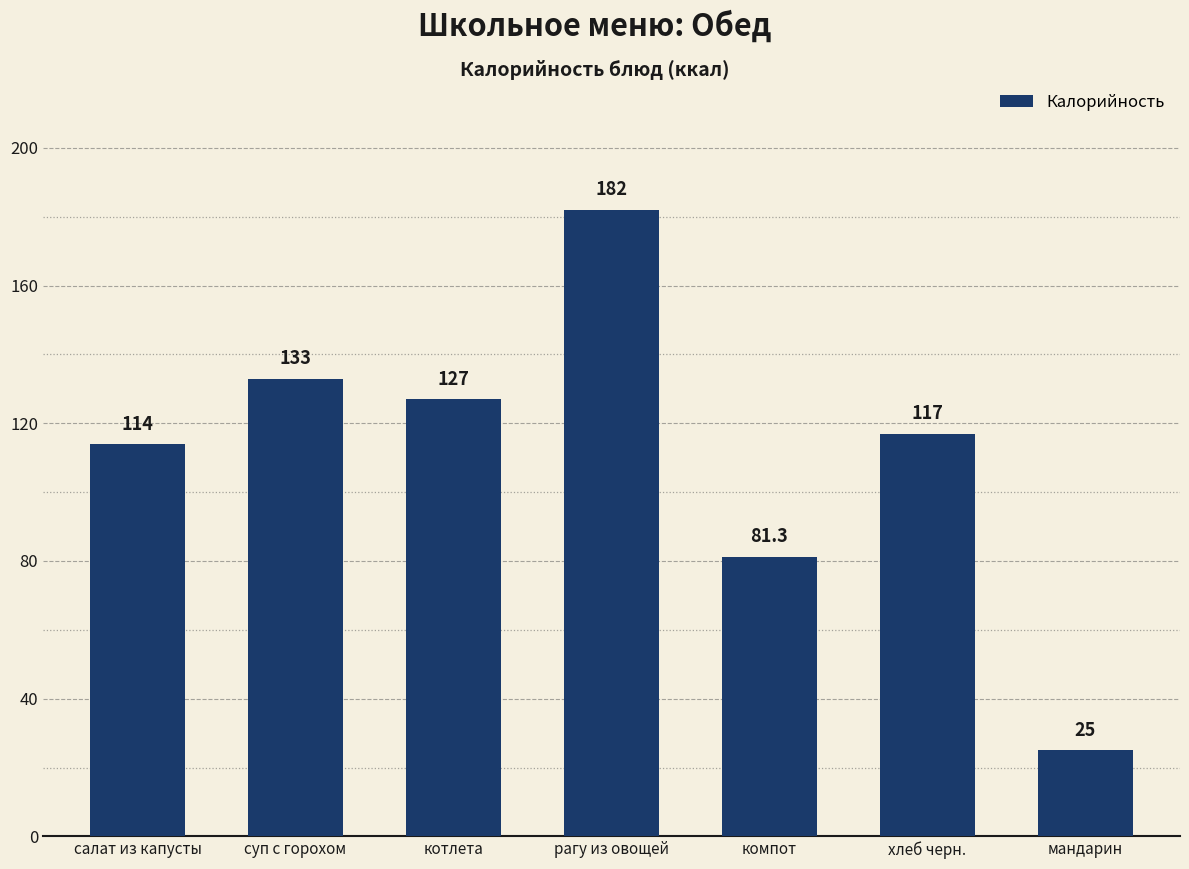

Are the bars horizontal?

No